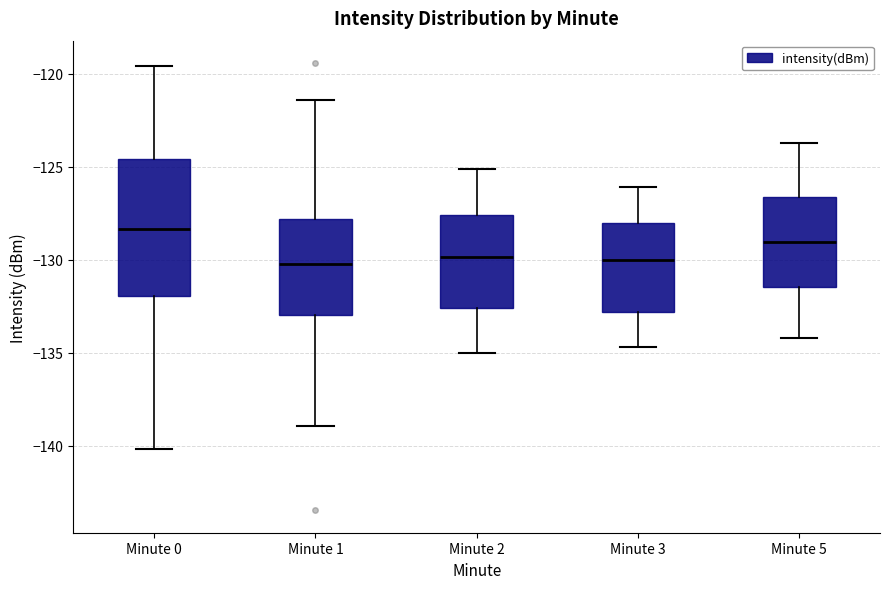

Where is the lower edge of the box for Minute 5 on the y-axis? The values are not printed on the chart, so give them approximately, as read against the axis.

-131.5